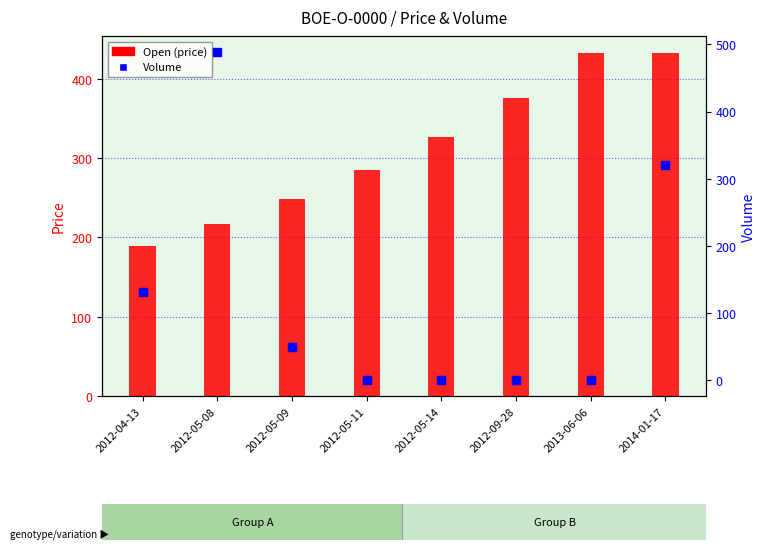

What is the total value across all series at 2013-06-06?

433.4